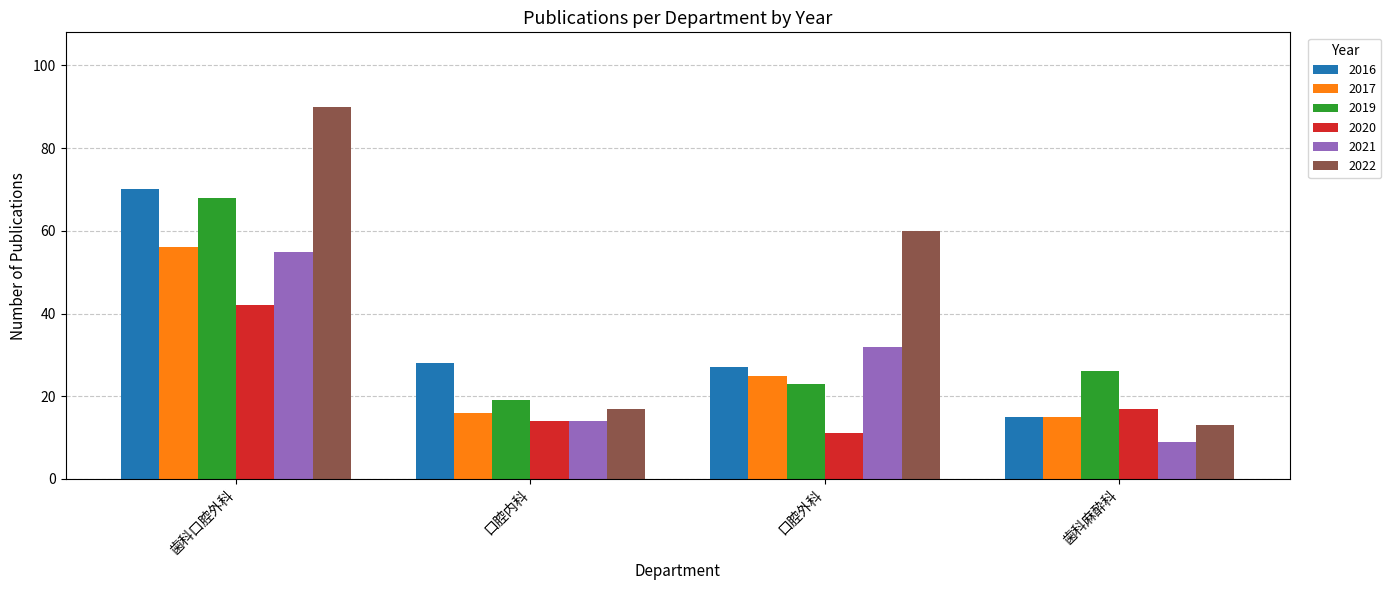

Which series has the largest total across all categories?

2022